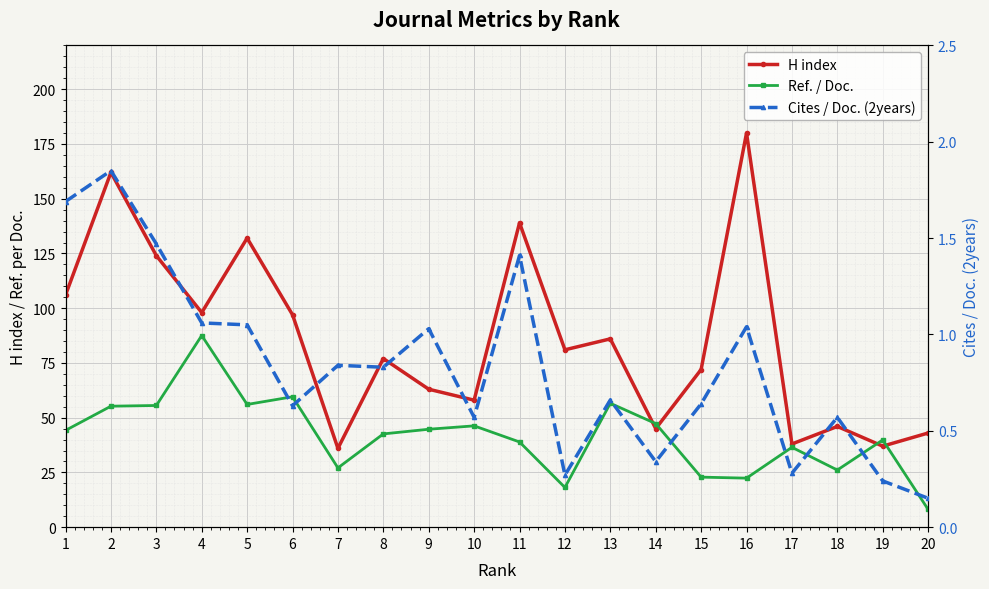

Is it true that H index equals 112.1 at 8?

False